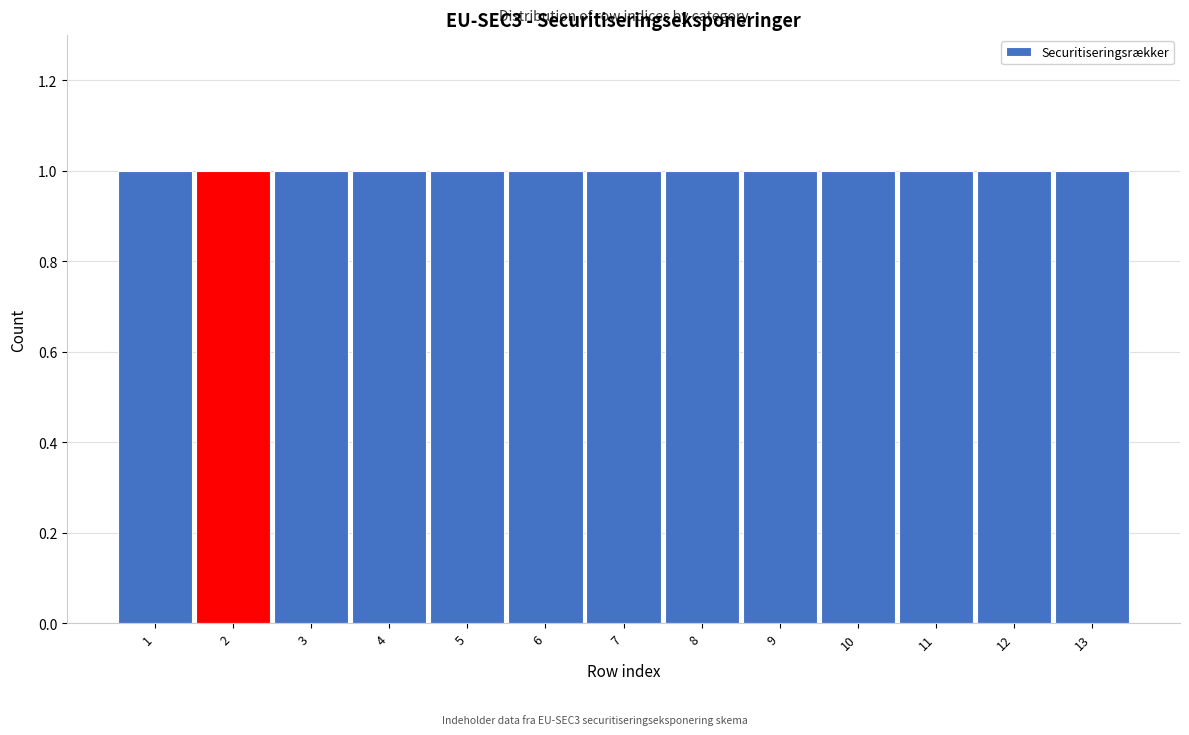

Reading left to right, list every bar in this chart as the range it spans on the x-axis followed by its height. The values are not printed on the chart, so give them approximately, as read against the axis.

0.5 to 1.5: 1
1.5 to 2.5: 1
2.5 to 3.5: 1
3.5 to 4.5: 1
4.5 to 5.5: 1
5.5 to 6.5: 1
6.5 to 7.5: 1
7.5 to 8.5: 1
8.5 to 9.5: 1
9.5 to 10.5: 1
10.5 to 11.5: 1
11.5 to 12.5: 1
12.5 to 13.5: 1